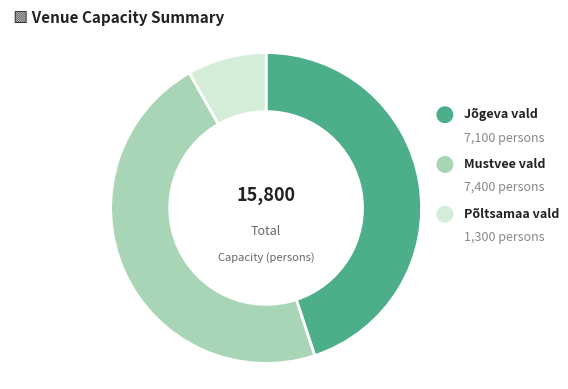

Does Jõgeva vald account for over 50% of the chart?

No